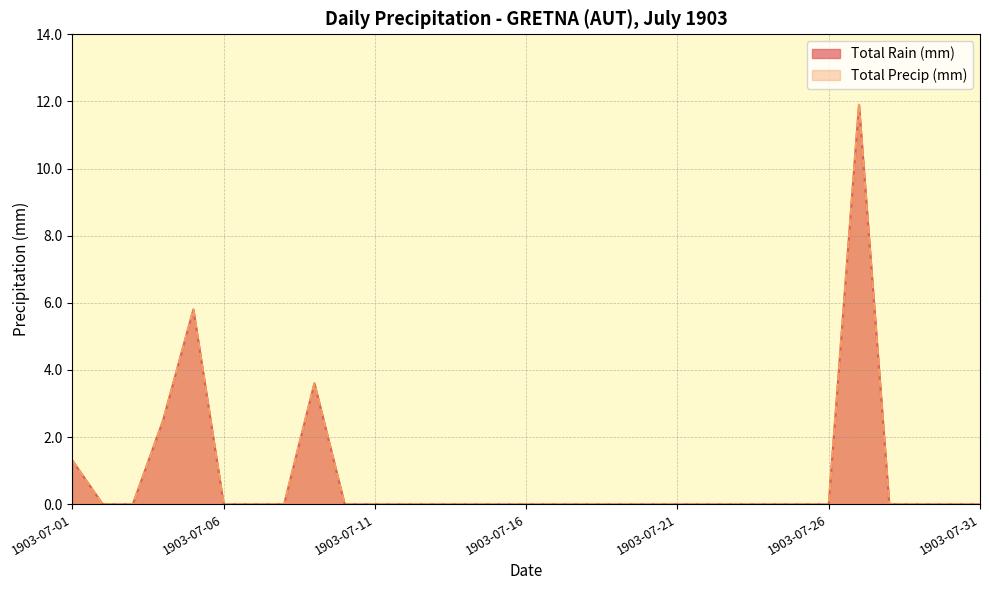

Which has a higher value, 1903-07-03 or 1903-07-29?

1903-07-03